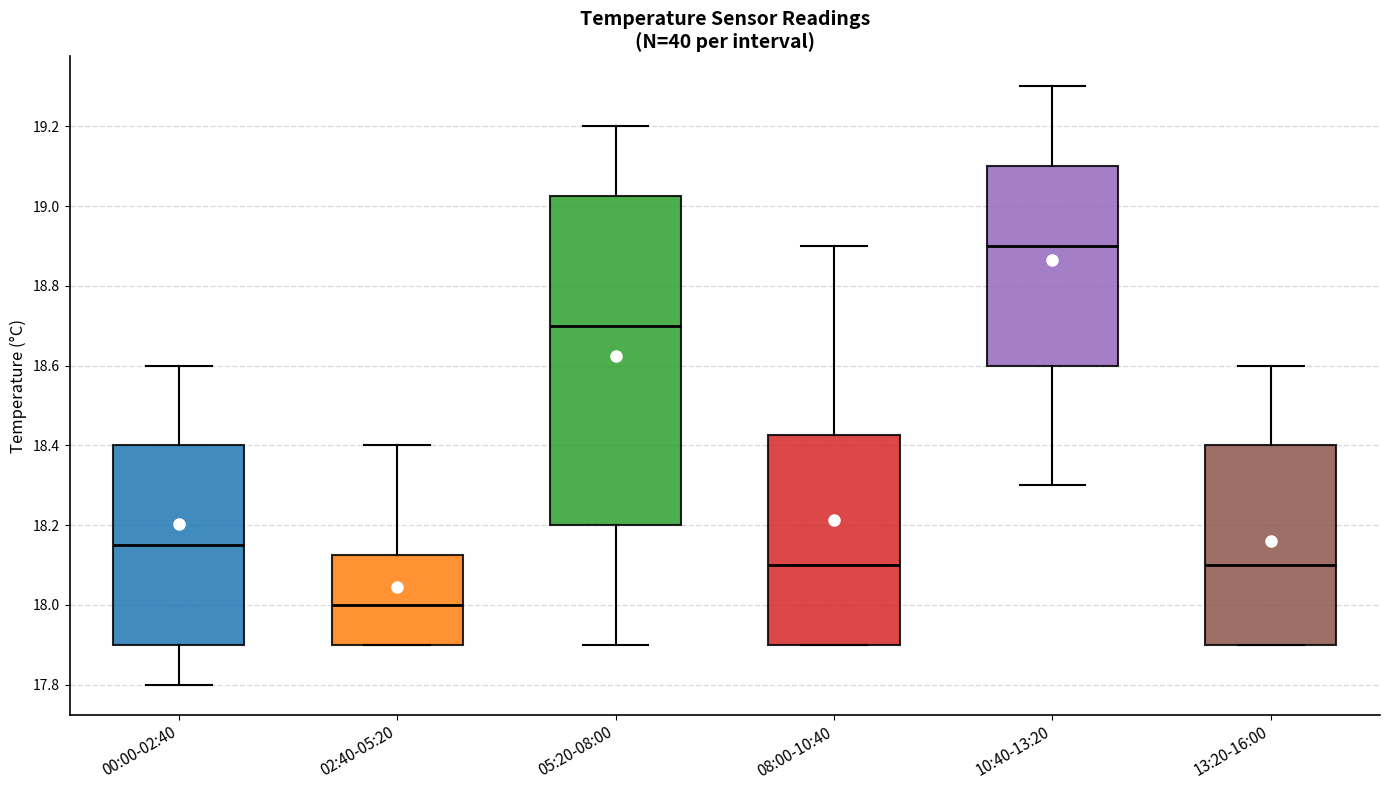

Where is the lower edge of the box for 00:00-02:40 on the y-axis? The values are not printed on the chart, so give them approximately, as read against the axis.

17.90